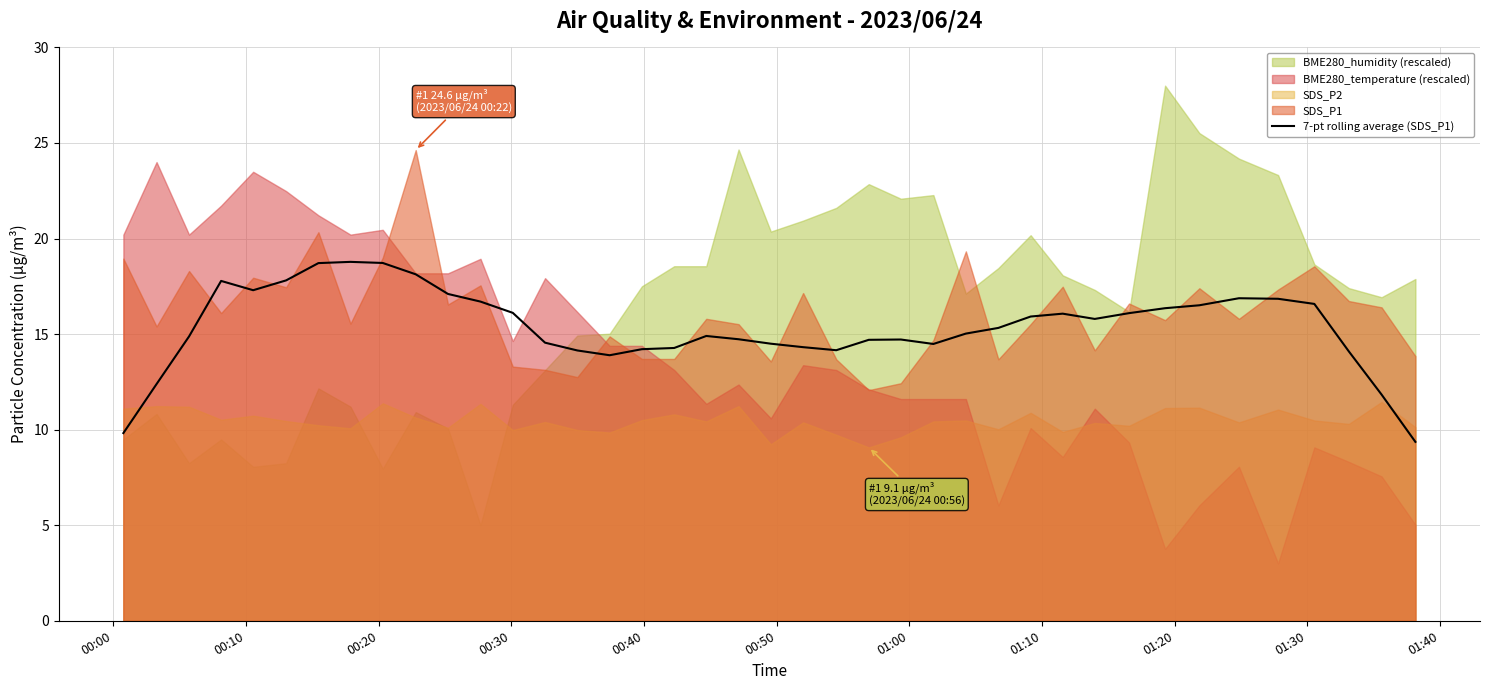

What is the maximum value for 7-pt rolling average (SDS_P1)?

18.8